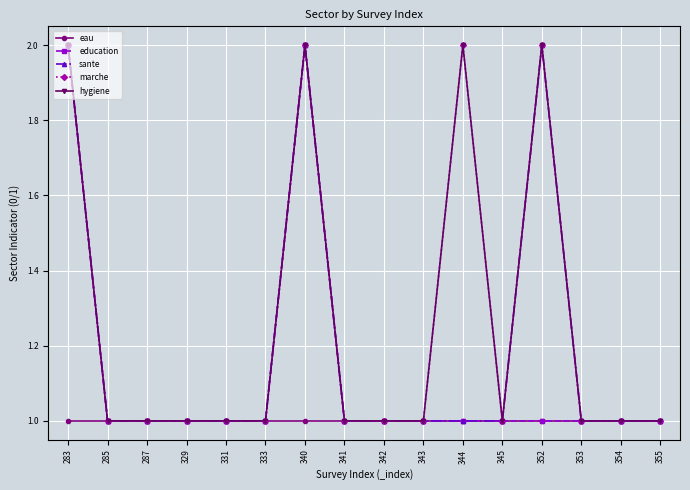

Does the chart have visible grid lines?

Yes